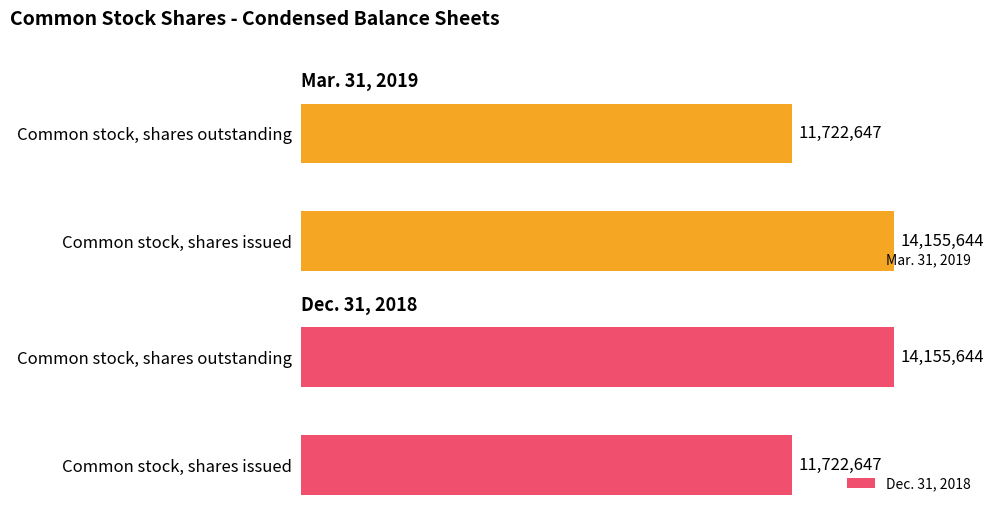

At which label does Mar. 31, 2019 reach its minimum?

Common stock, shares outstanding